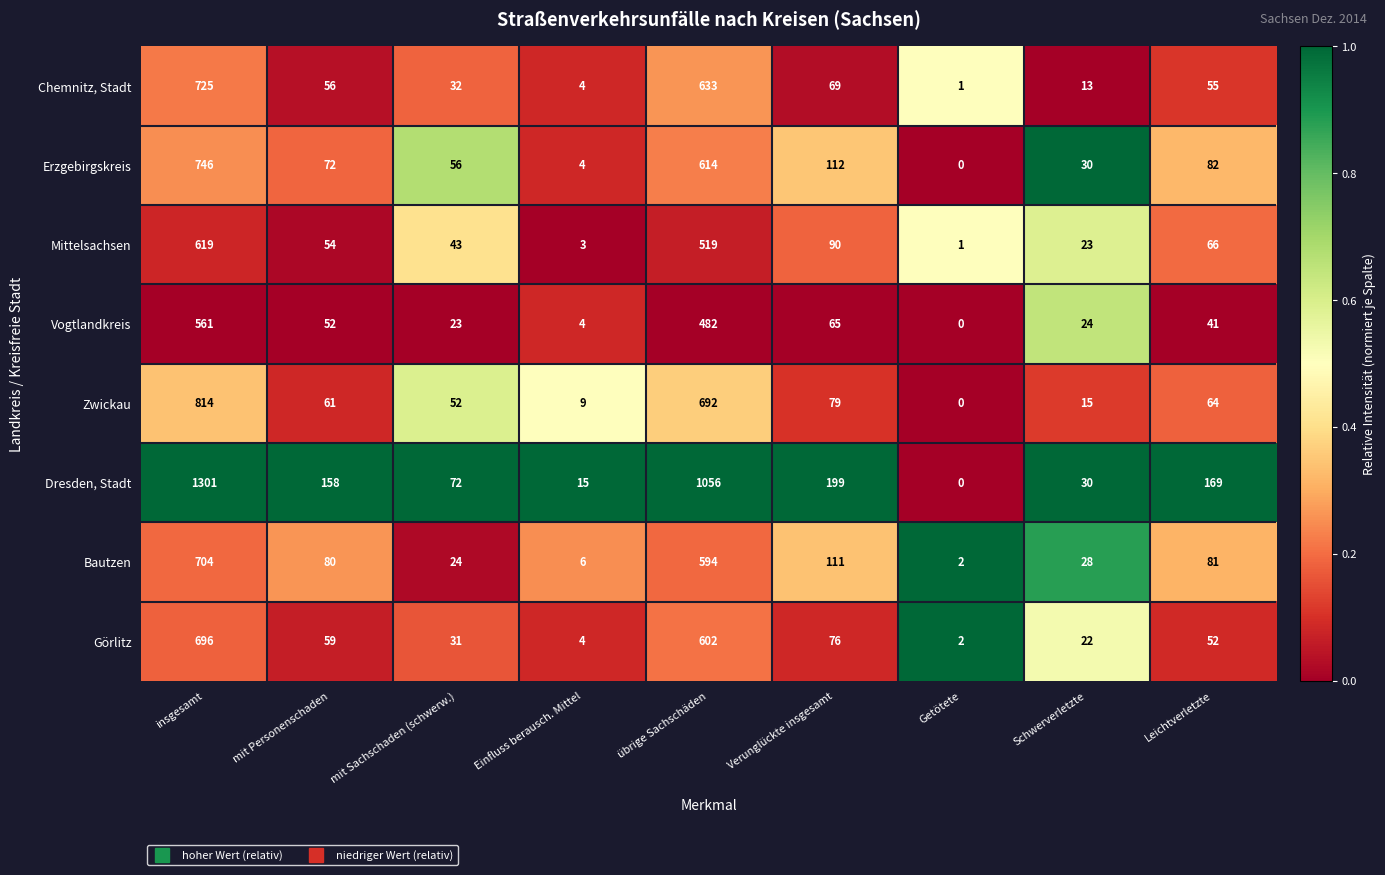

True or false: Chemnitz, Stadt has a value of 101 at Verunglückte insgesamt.

False